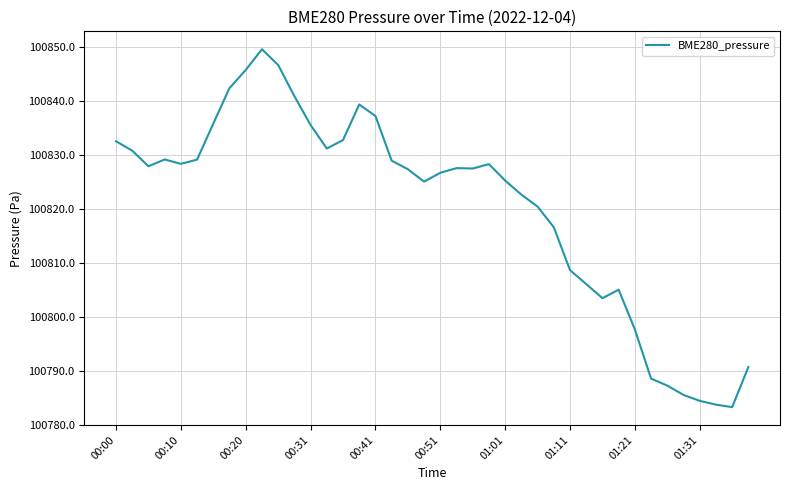

What is the maximum value shown in the chart?

100849.6